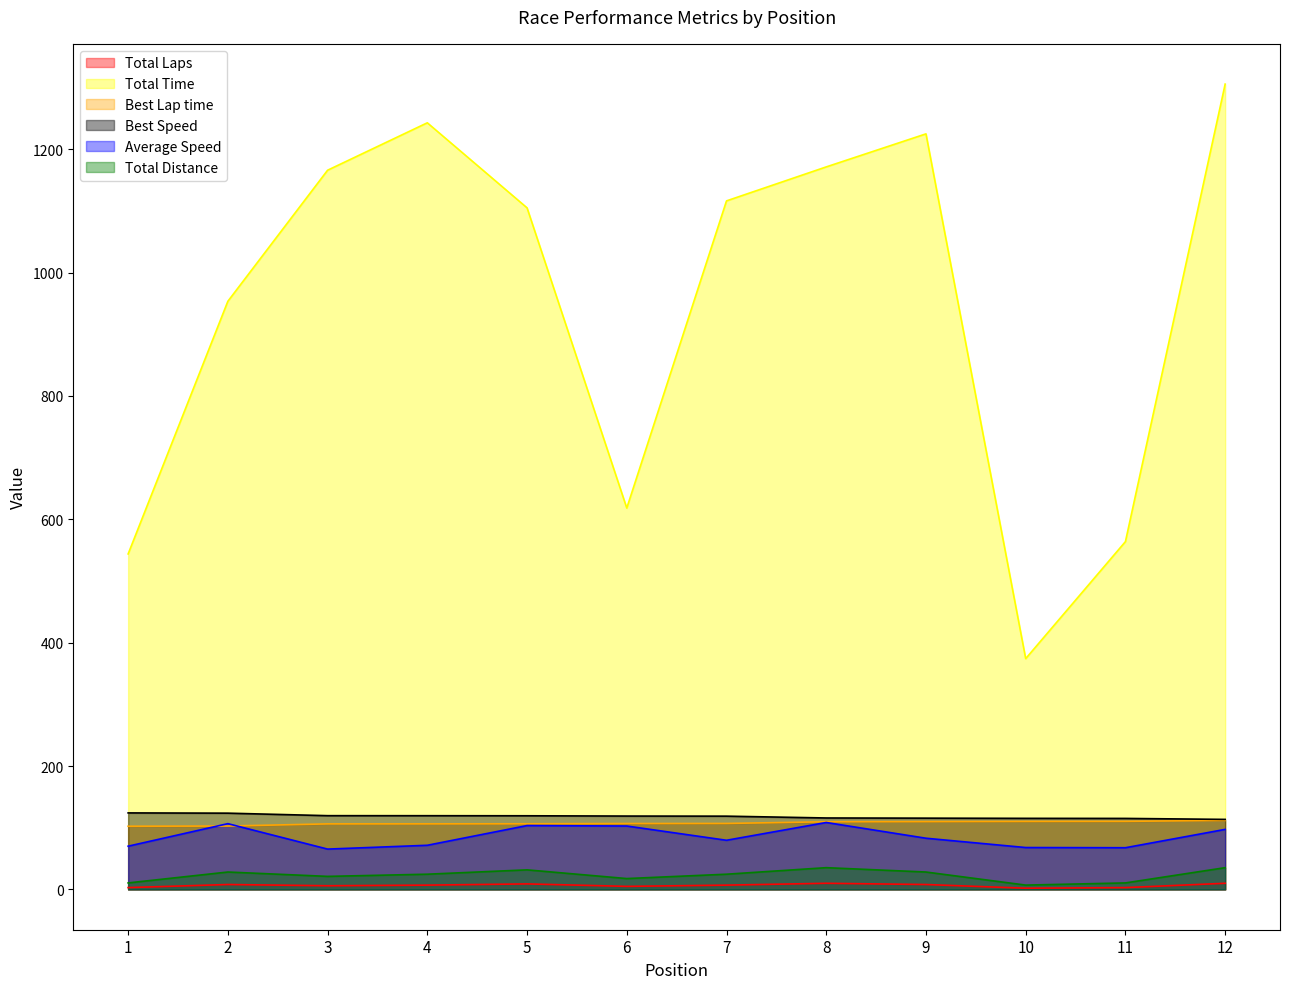

True or false: Best Speed and Total Time cross at least once.

False